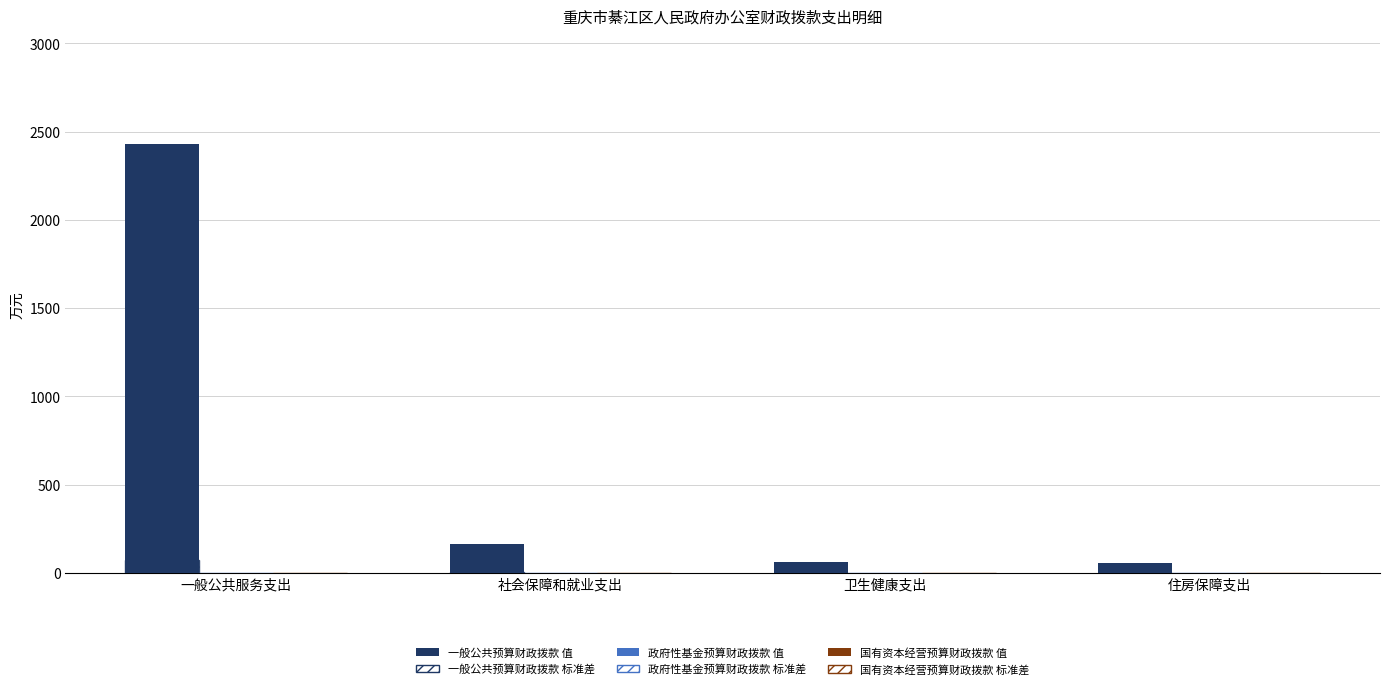

How many bars are there in each group?

6